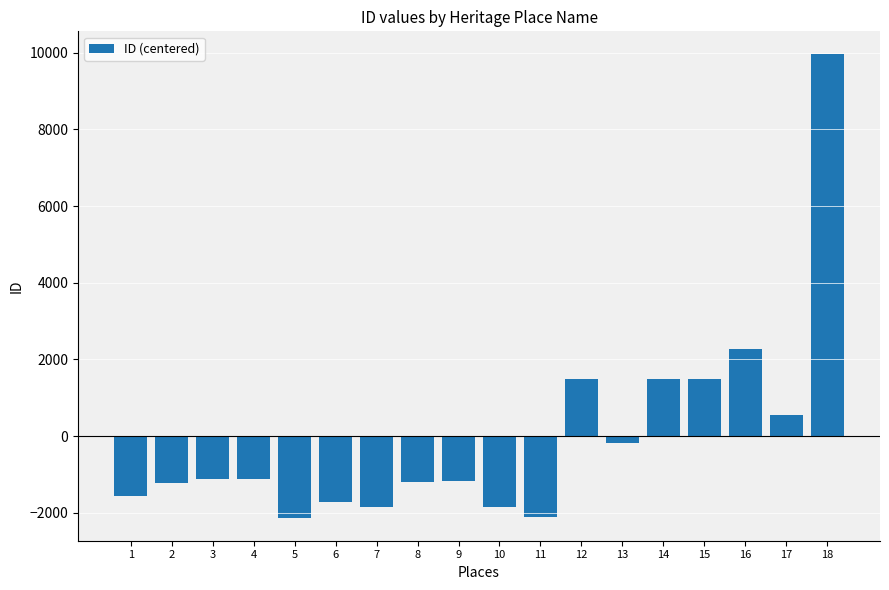

How many negative values are there?

12